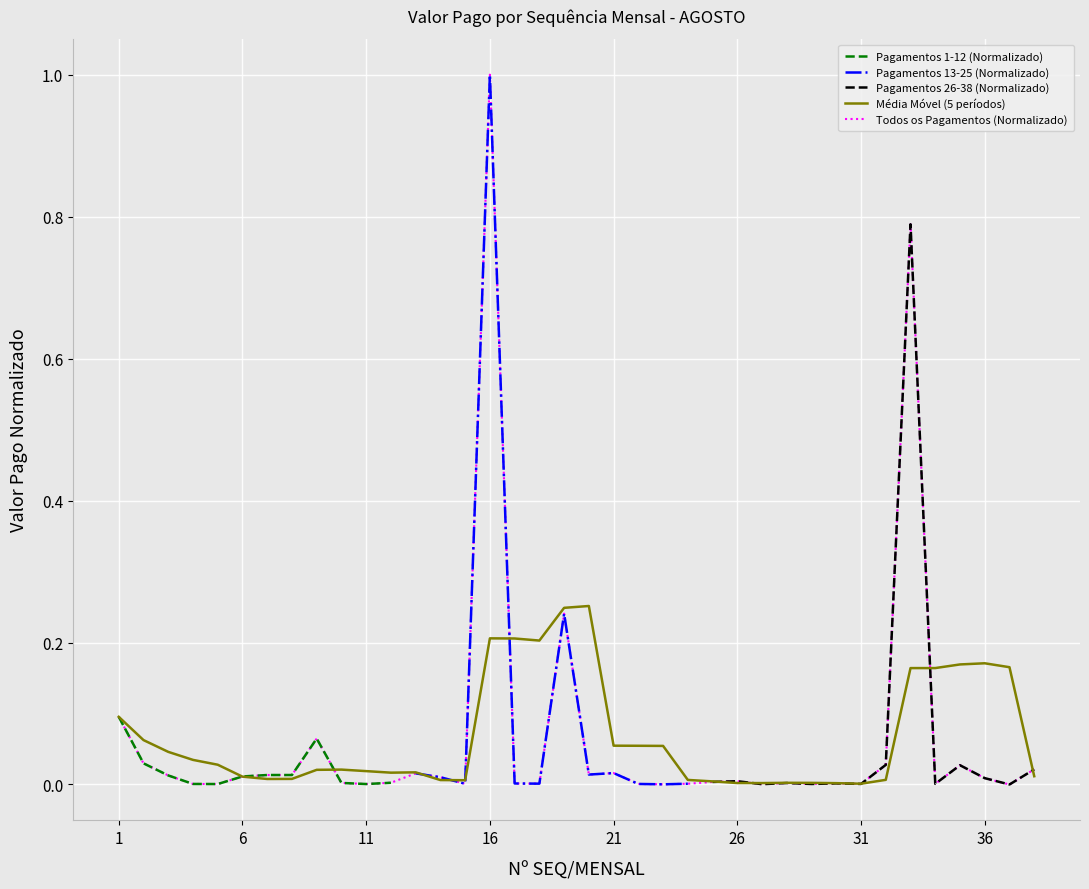

Reading right to left, list all the values displayed in this chart.

0.0	0.0	0.0	0.0	0.0	0.8	0.0	0.0	0.0	0.0	0.0	0.0	0.0	0.0	0.0	0.0	0.0	0.0	0.0	0.2	0.0	0.0	1.0	0.0	0.0	0.0	0.0	0.0	0.0	0.1	0.0	0.0	0.0	0.0	0.0	0.0	0.0	0.1